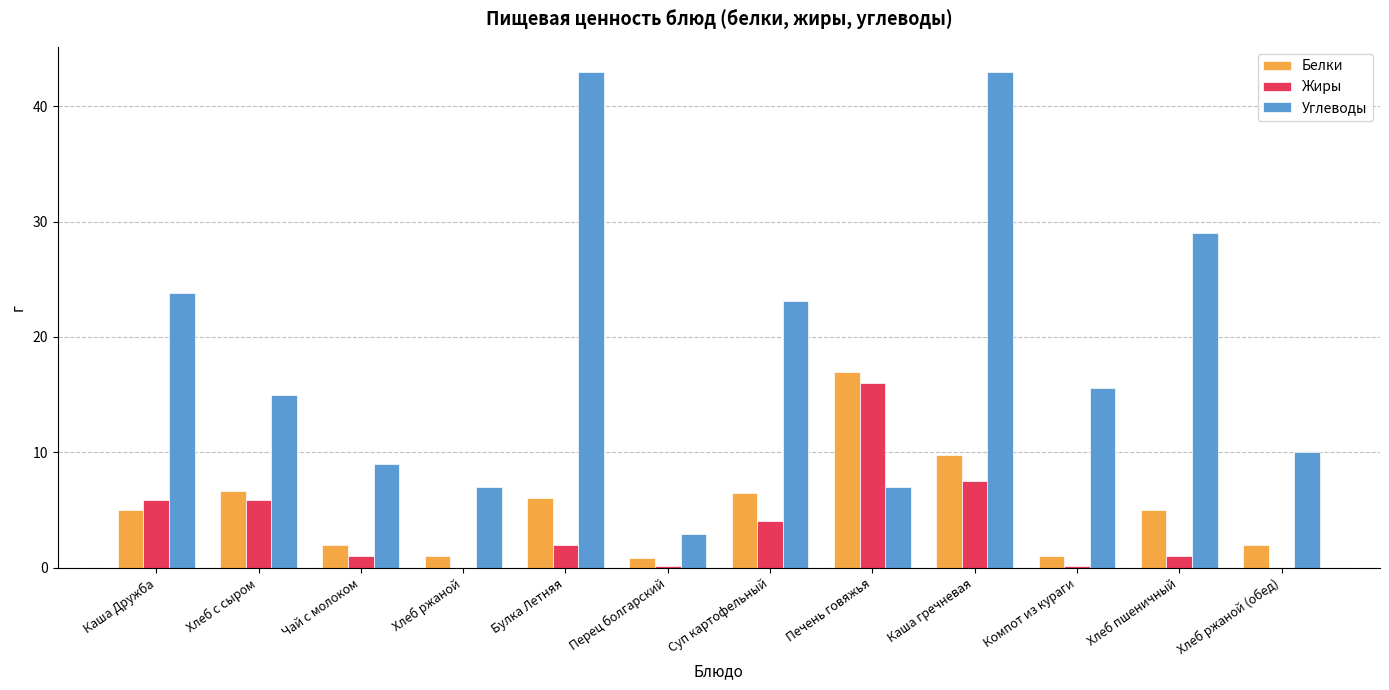

Are the bars horizontal?

No